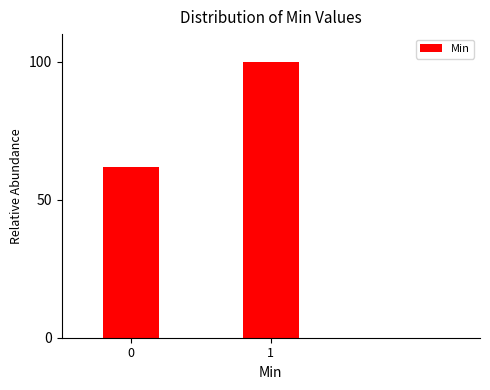

Reading left to right, what are all the values shown in this chart?

0=61.9	1=100.0